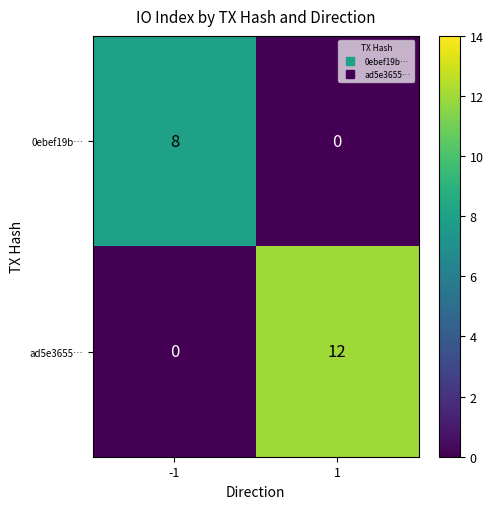

Reading right to left, transcribe all the data shown in this chart.

0ebef19b…: 1=0	-1=8
ad5e3655…: 1=12	-1=0